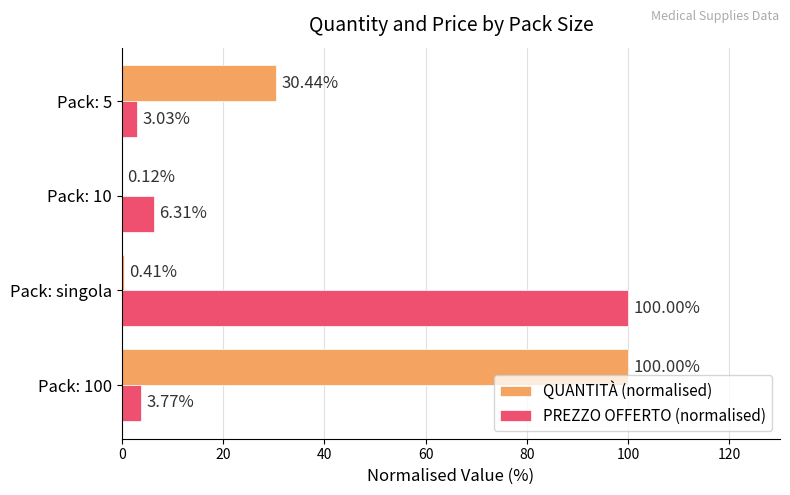

What is the sum of the PREZZO OFFERTO (normalised) values at Pack: 5 and Pack: 100?

6.8